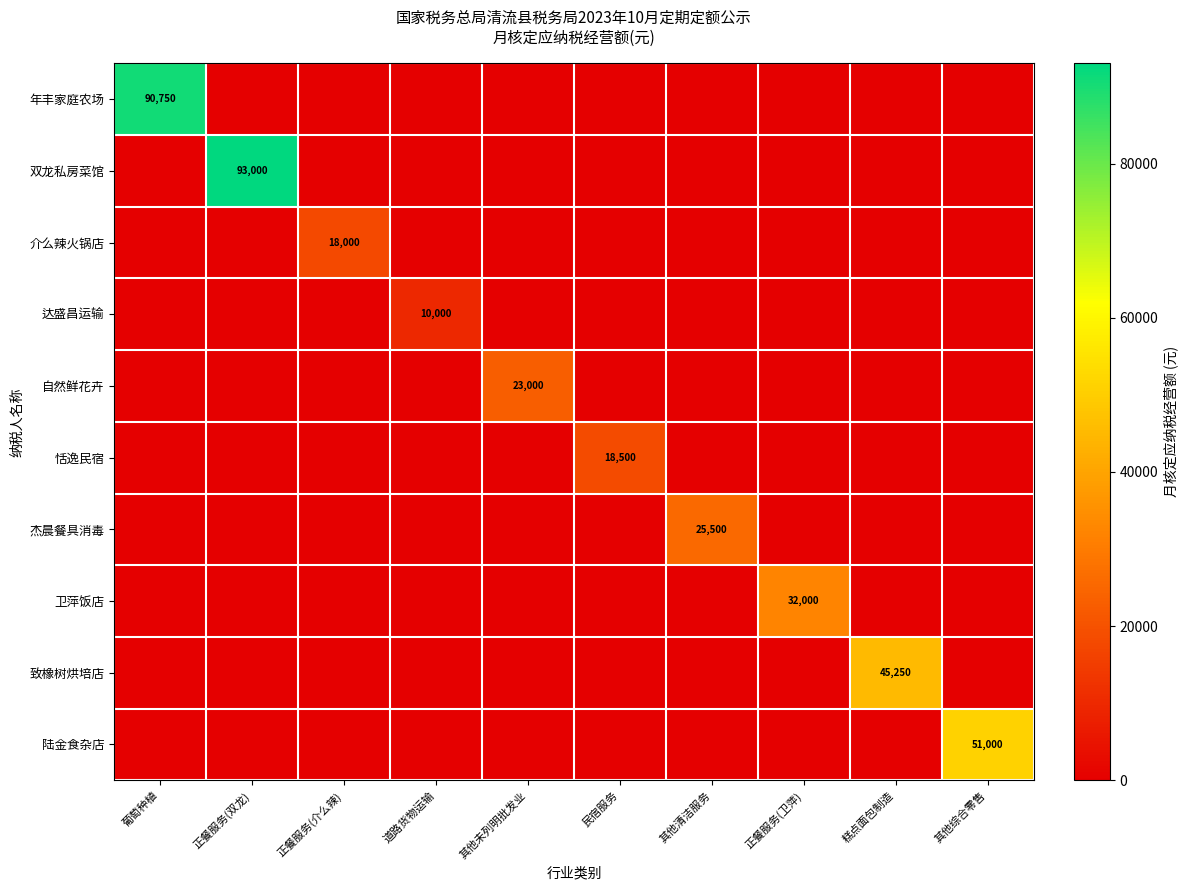

True or false: 杰晨餐具消毒 has a value of 25500 at 其他清洁服务.

True